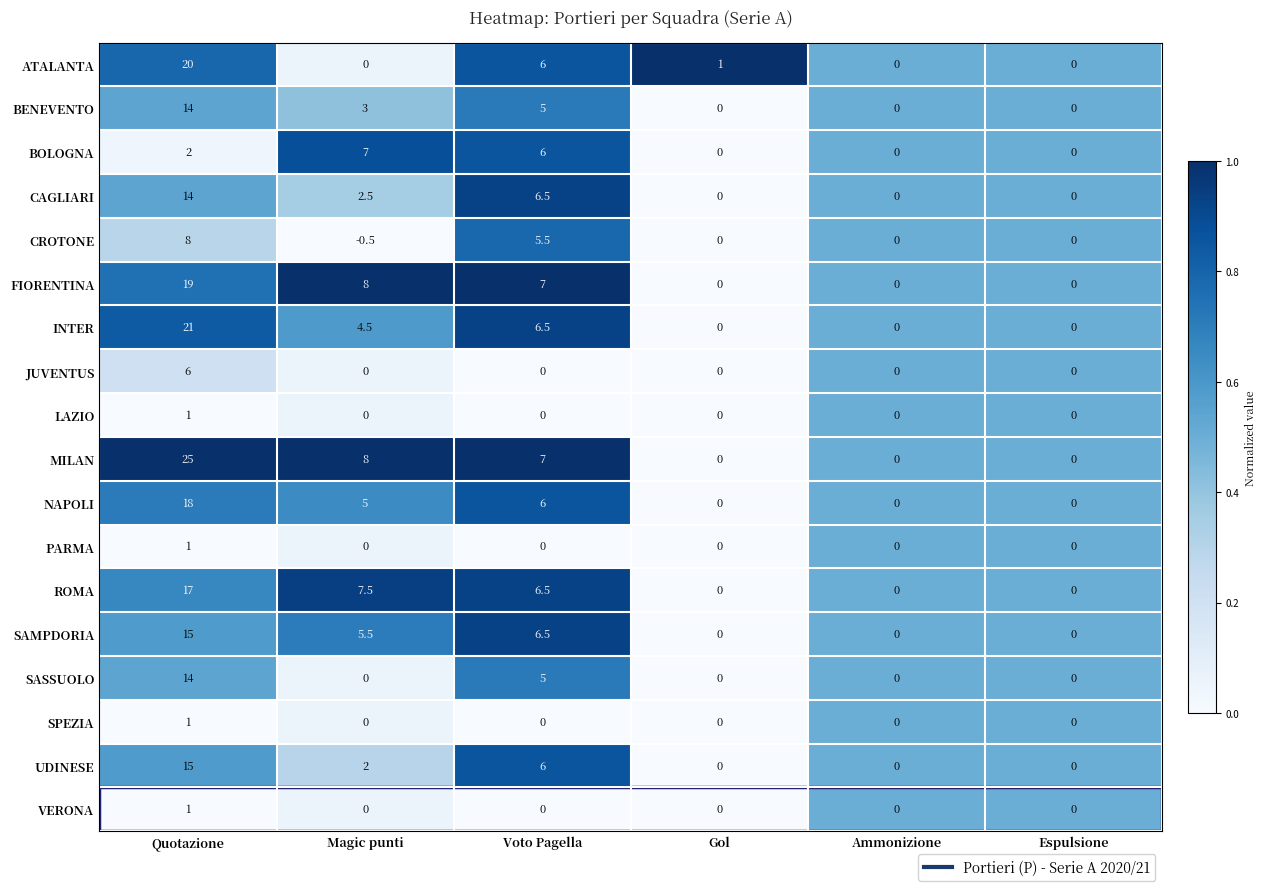

Read the BENEVENTO value at Quotazione.

14.0